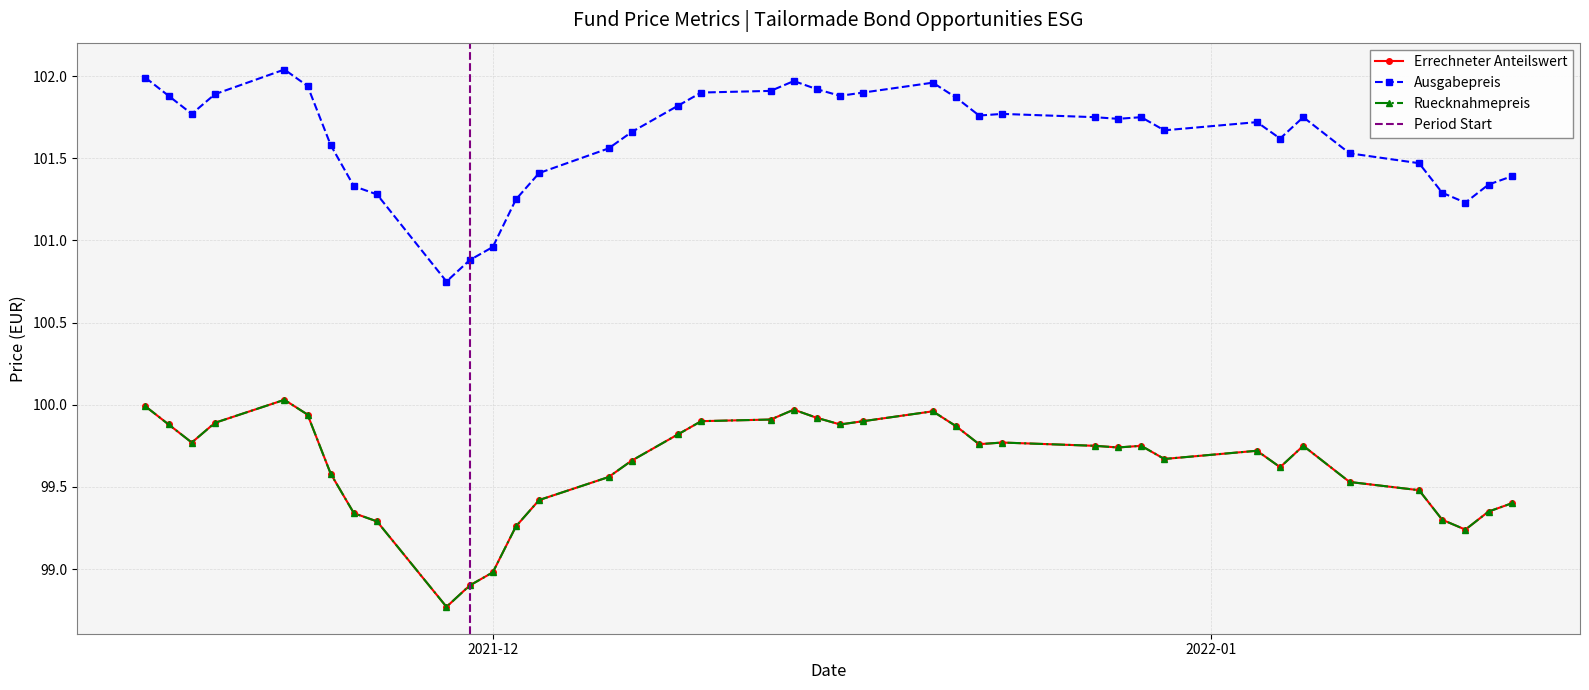

What is the average value of the Errechneter Anteilswert series?

99.6